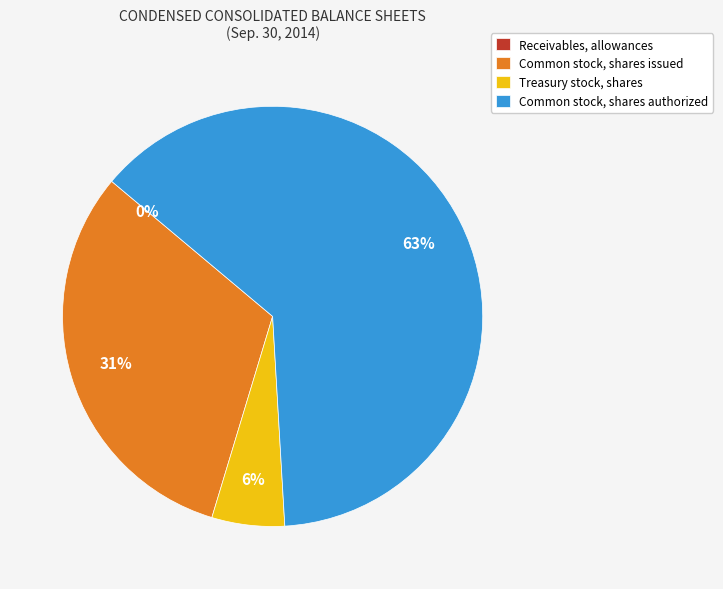

To the nearest percent, what is the difference between the largest and smallest slice percentages?

63%